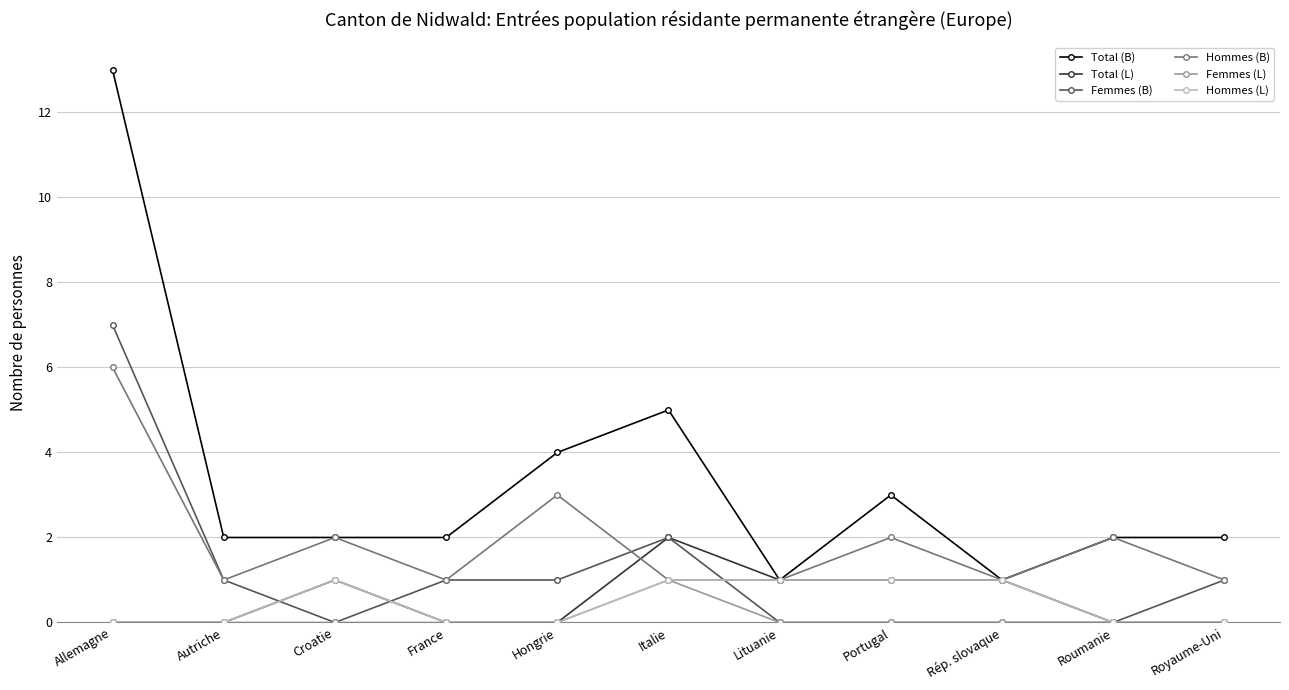

Reading left to right, extract all data points from this chart.

Total (B): Allemagne=13	Autriche=2	Croatie=2	France=2	Hongrie=4	Italie=5	Lituanie=1	Portugal=3	Rép. slovaque=1	Roumanie=2	Royaume-Uni=2
Total (L): Allemagne=0	Autriche=0	Croatie=1	France=0	Hongrie=0	Italie=2	Lituanie=1	Portugal=1	Rép. slovaque=1	Roumanie=0	Royaume-Uni=0
Femmes (B): Allemagne=7	Autriche=1	Croatie=0	France=1	Hongrie=1	Italie=2	Lituanie=0	Portugal=0	Rép. slovaque=0	Roumanie=0	Royaume-Uni=1
Hommes (B): Allemagne=6	Autriche=1	Croatie=2	France=1	Hongrie=3	Italie=1	Lituanie=1	Portugal=2	Rép. slovaque=1	Roumanie=2	Royaume-Uni=1
Femmes (L): Allemagne=0	Autriche=0	Croatie=0	France=0	Hongrie=0	Italie=1	Lituanie=0	Portugal=0	Rép. slovaque=0	Roumanie=0	Royaume-Uni=0
Hommes (L): Allemagne=0	Autriche=0	Croatie=1	France=0	Hongrie=0	Italie=1	Lituanie=1	Portugal=1	Rép. slovaque=1	Roumanie=0	Royaume-Uni=0